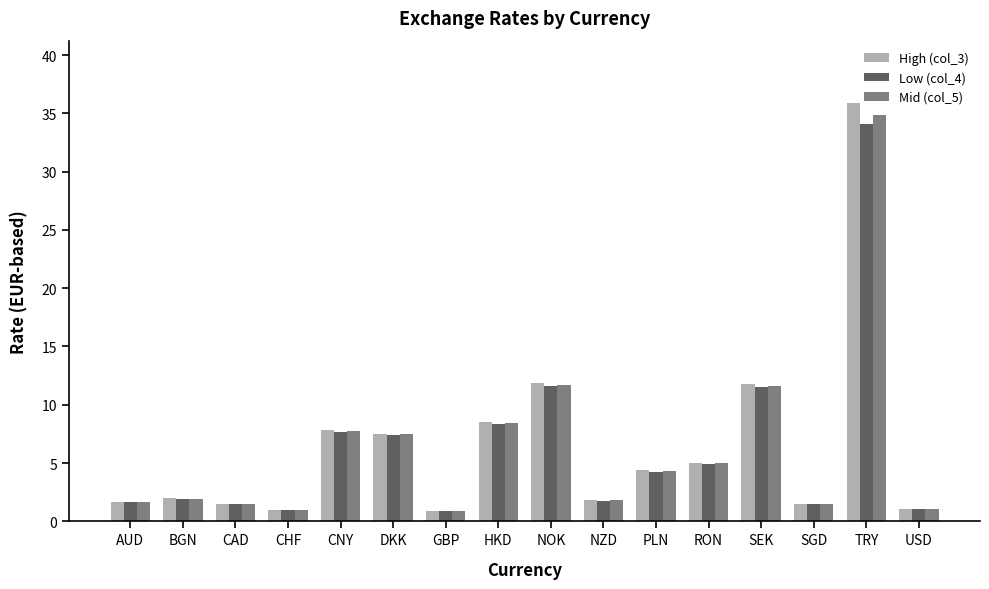

What is the sum of the Mid (col_5) values at AUD and RON?

6.6